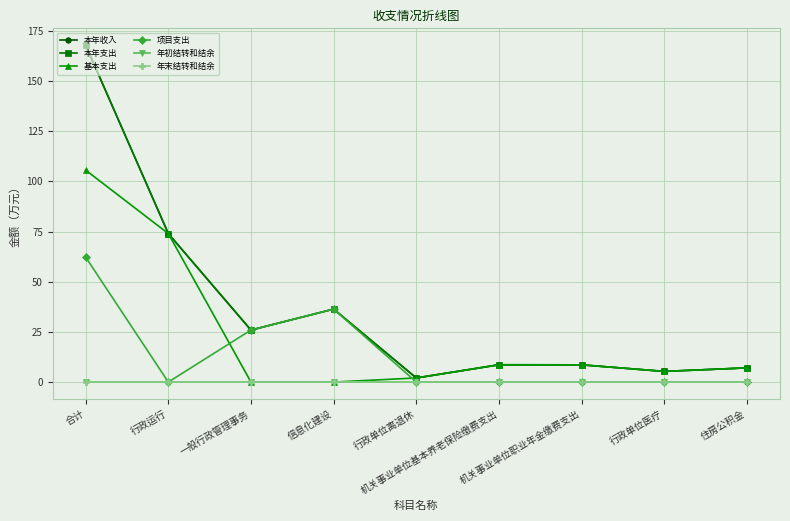

True or false: 项目支出 has a value of -20.6 at 机关事业单位职业年金缴费支出.

False